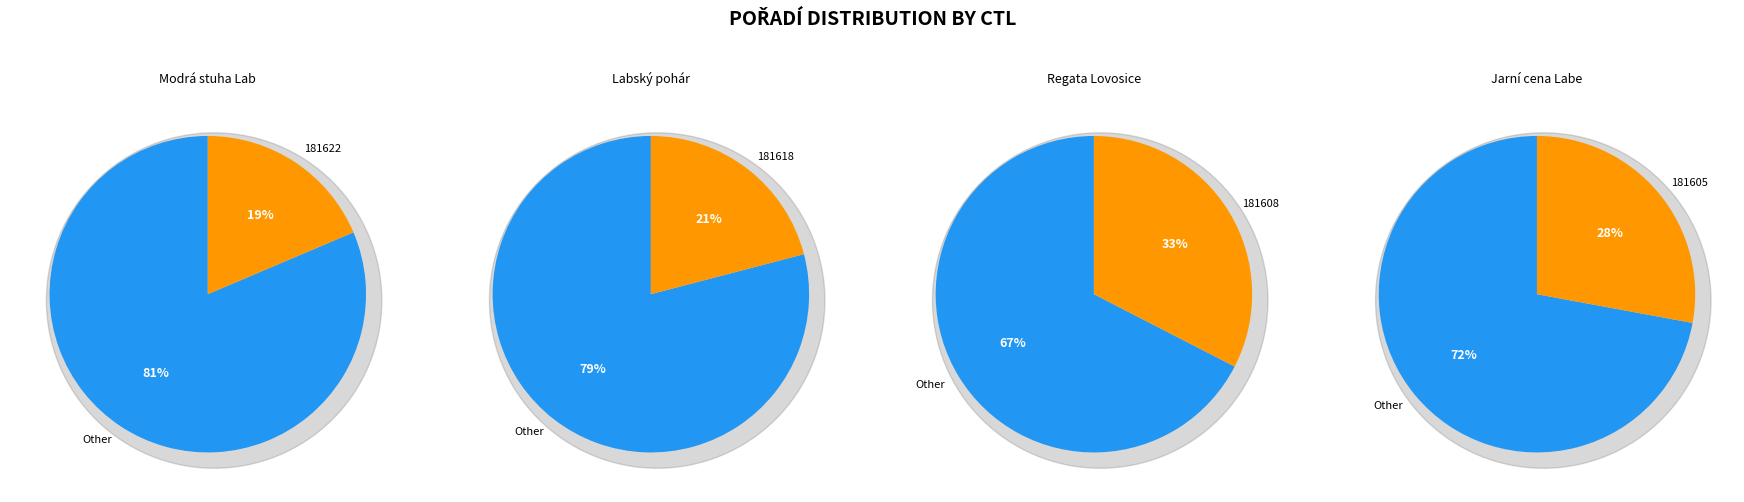

True or false: 181622 accounts for 19% of the total.

True